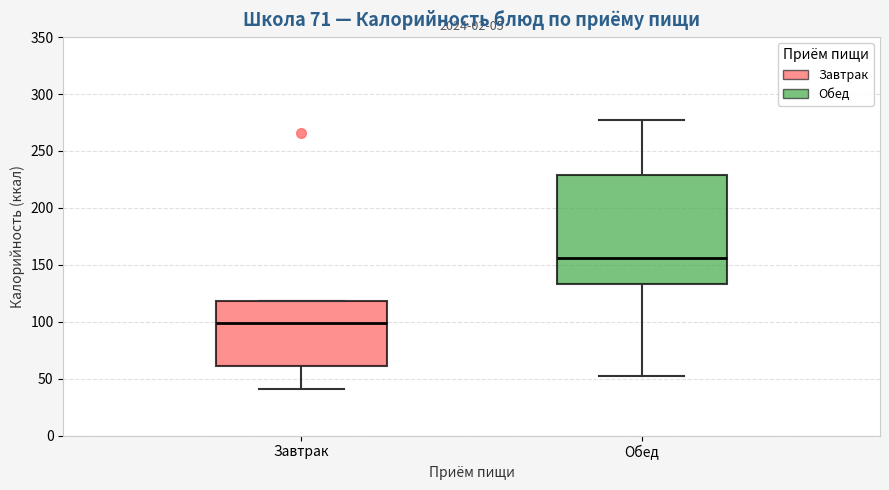

Which box is the tallest, from its lower edge to its upper edge?

Обед